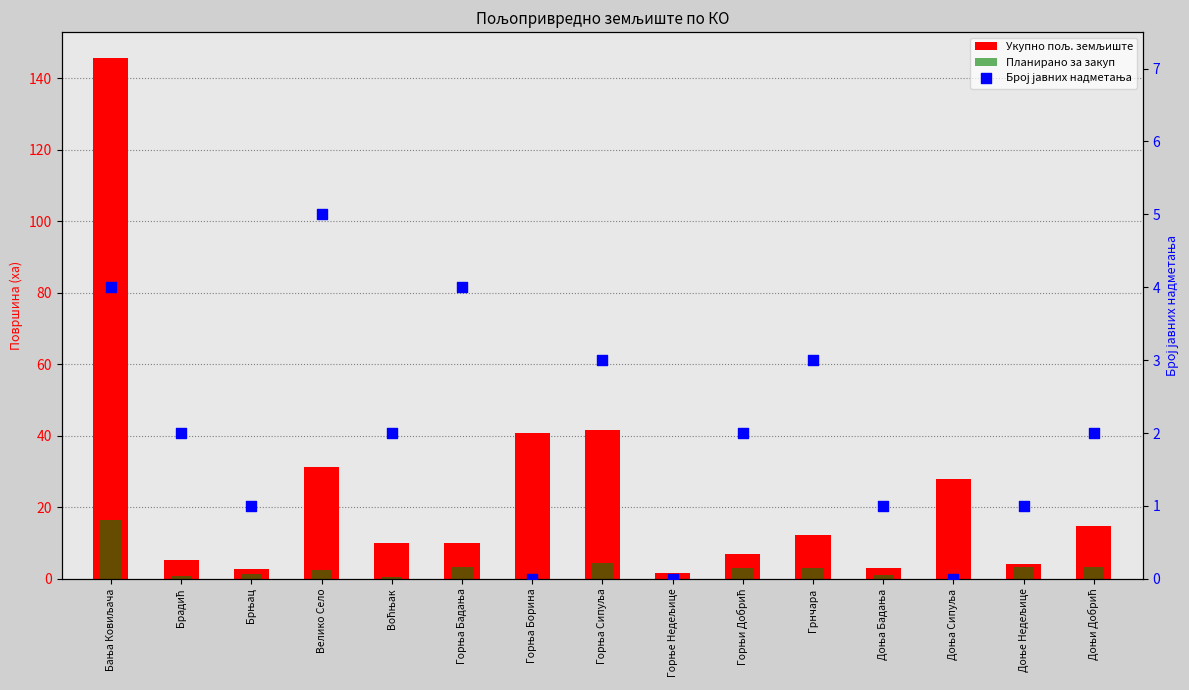

Which series has the largest total across all categories?

Укупно пољ. земљиште